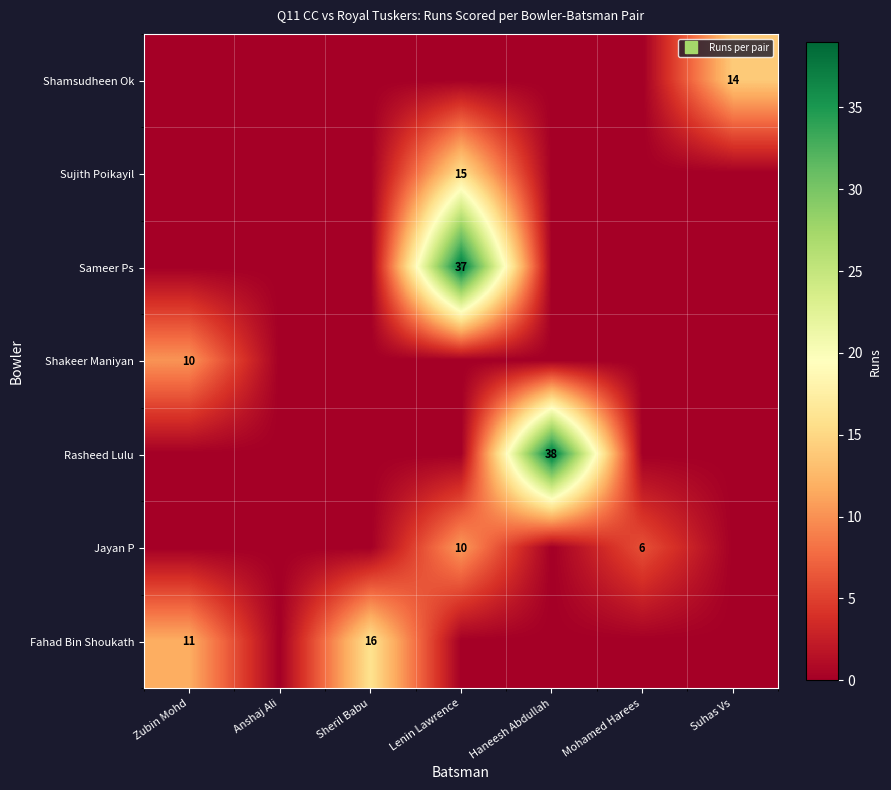

How many values in the Sameer Ps series exceed 0?

1